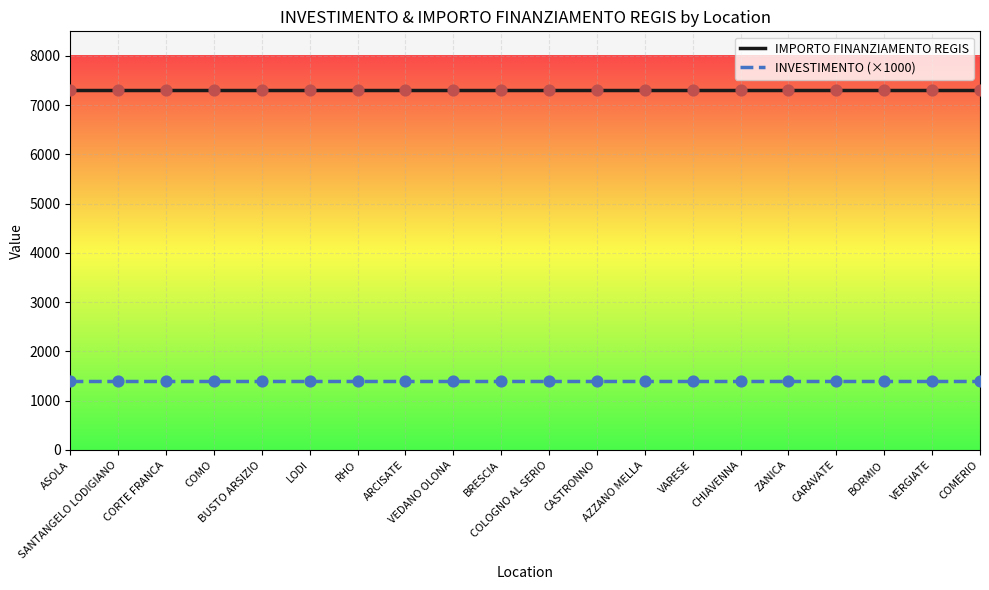

Which series has the largest total across all categories?

IMPORTO FINANZIAMENTO REGIS